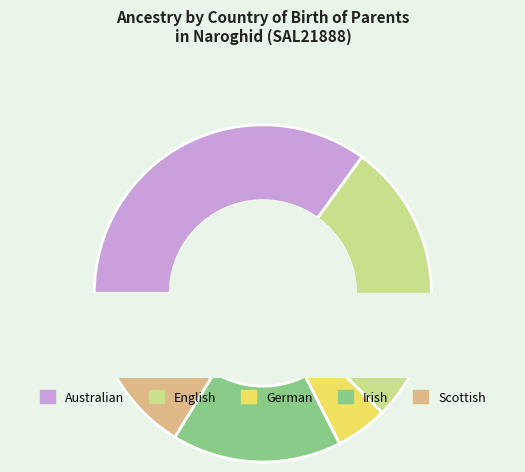

What is the change in value from Australian to German?

-24